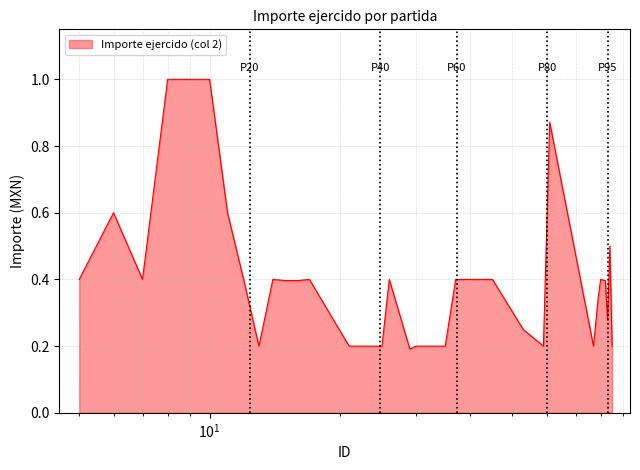

How many lines are shown in the chart?

1